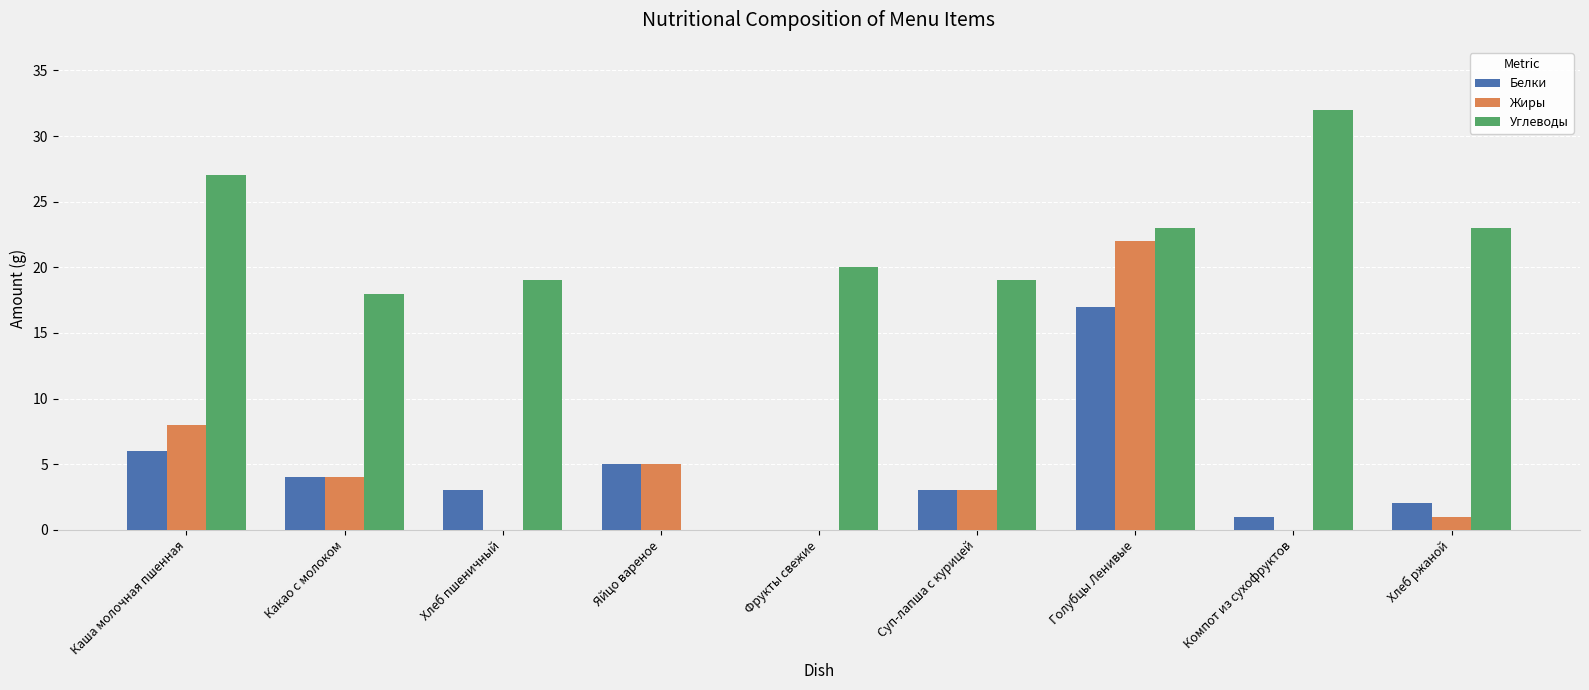

Is the value of Жиры at Суп-лапша с курицей greater than the value of Белки at Компот из сухофруктов?

Yes